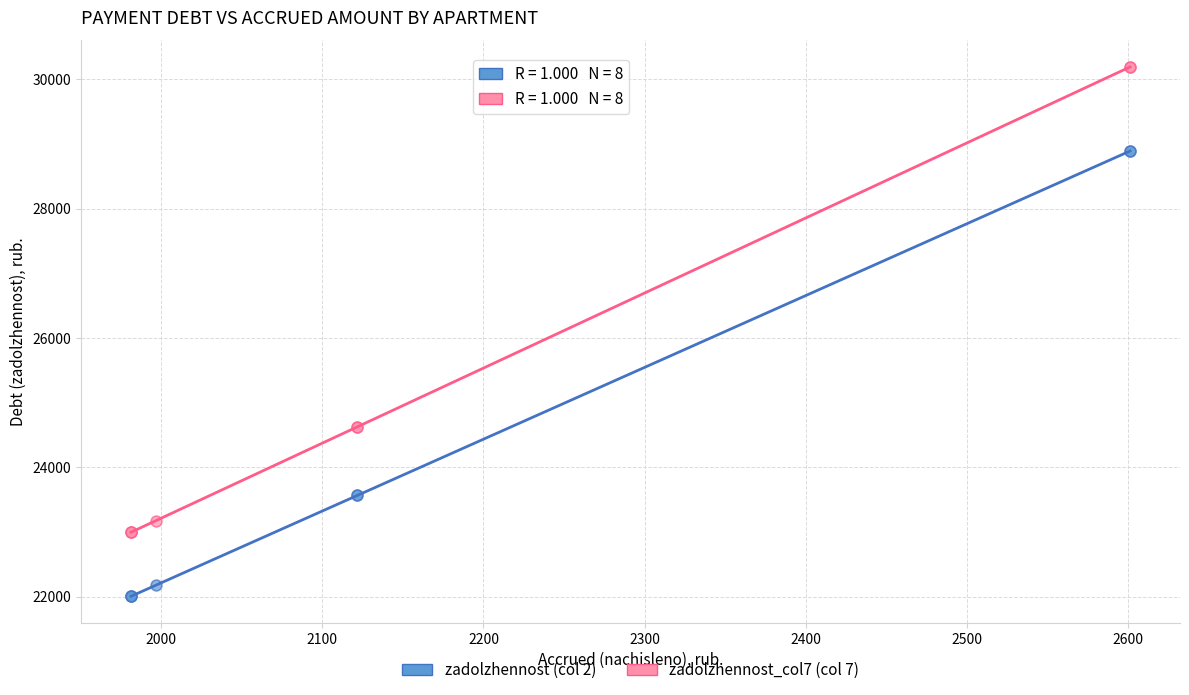

Which series reaches the maximum Y coordinate?

zadolzhennost_col7 (col 7)